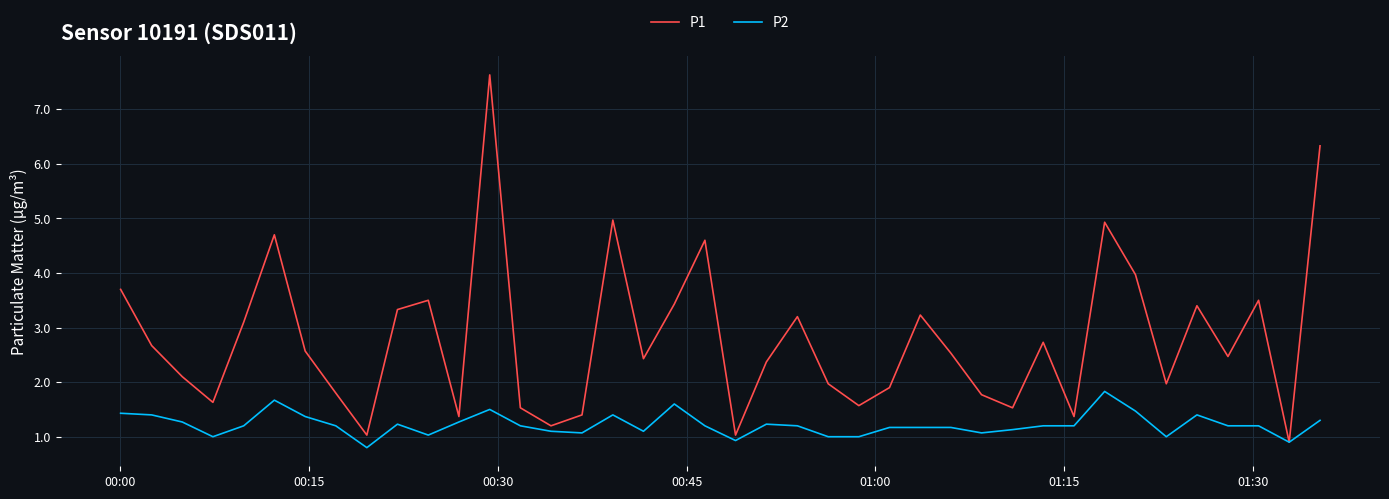

Does the chart display data point markers on the line(s)?

No